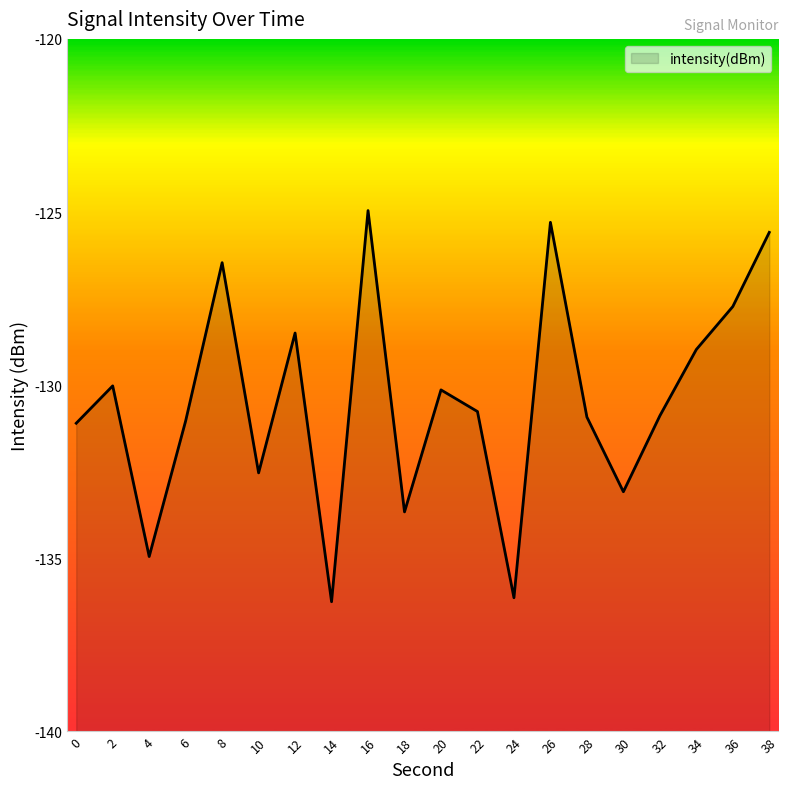

What is the change in value from 2 to 34?

+1.1